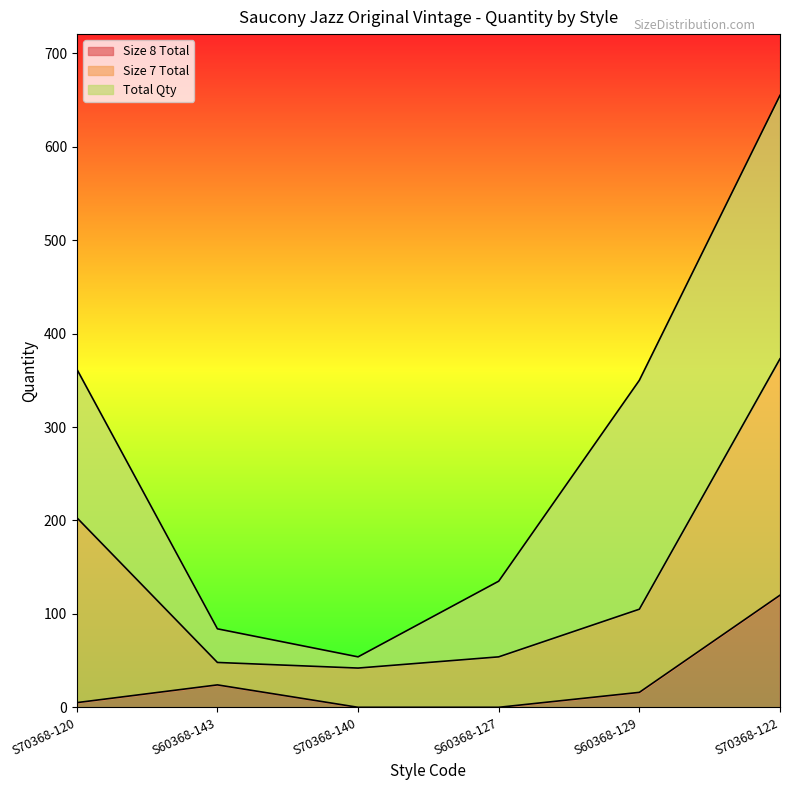

At which label is Size 8 Total closest to 60?

S60368-143